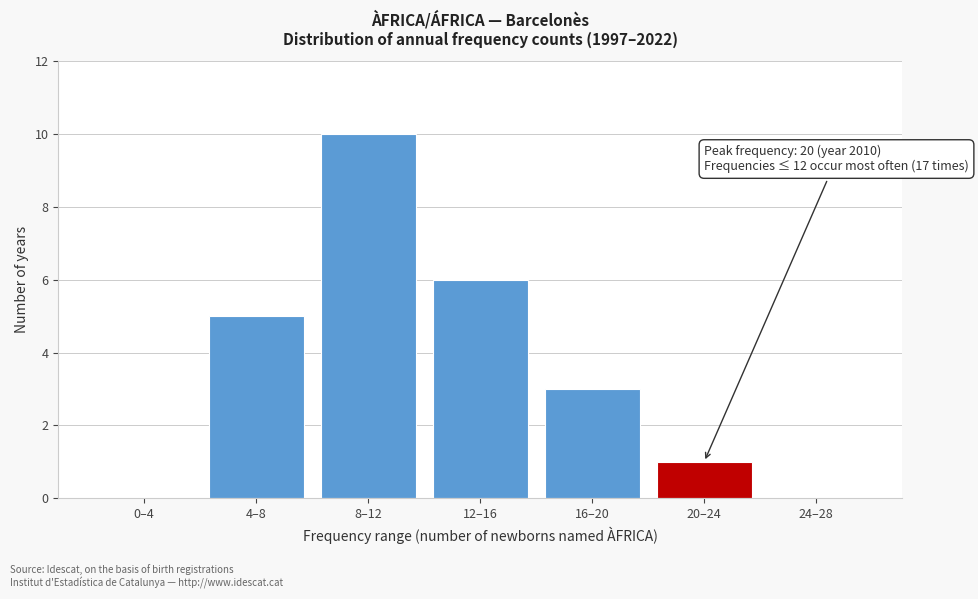

Reading left to right, list all the values displayed in this chart.

0–4=0	4–8=5	8–12=10	12–16=6	16–20=3	20–24=1	24–28=0